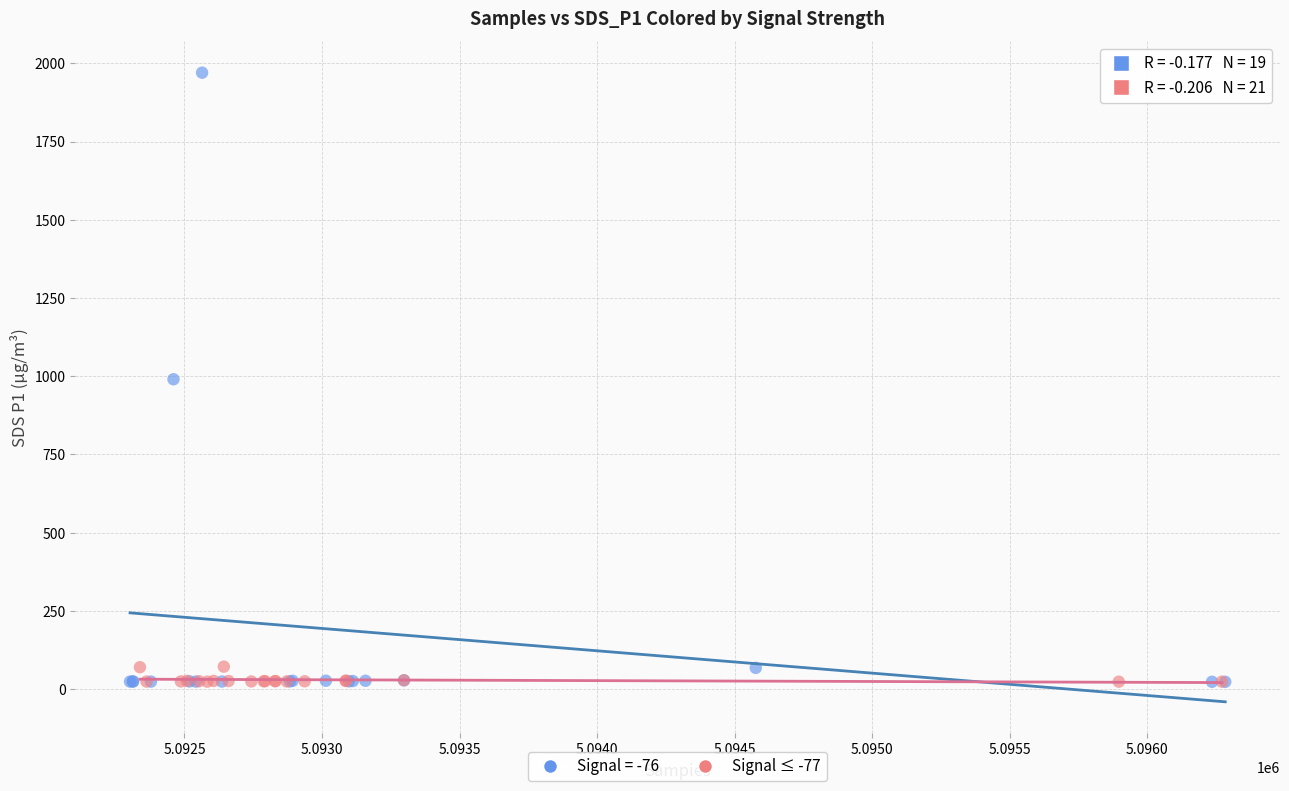

Which series has the widest spread of Y values?

Signal = -76